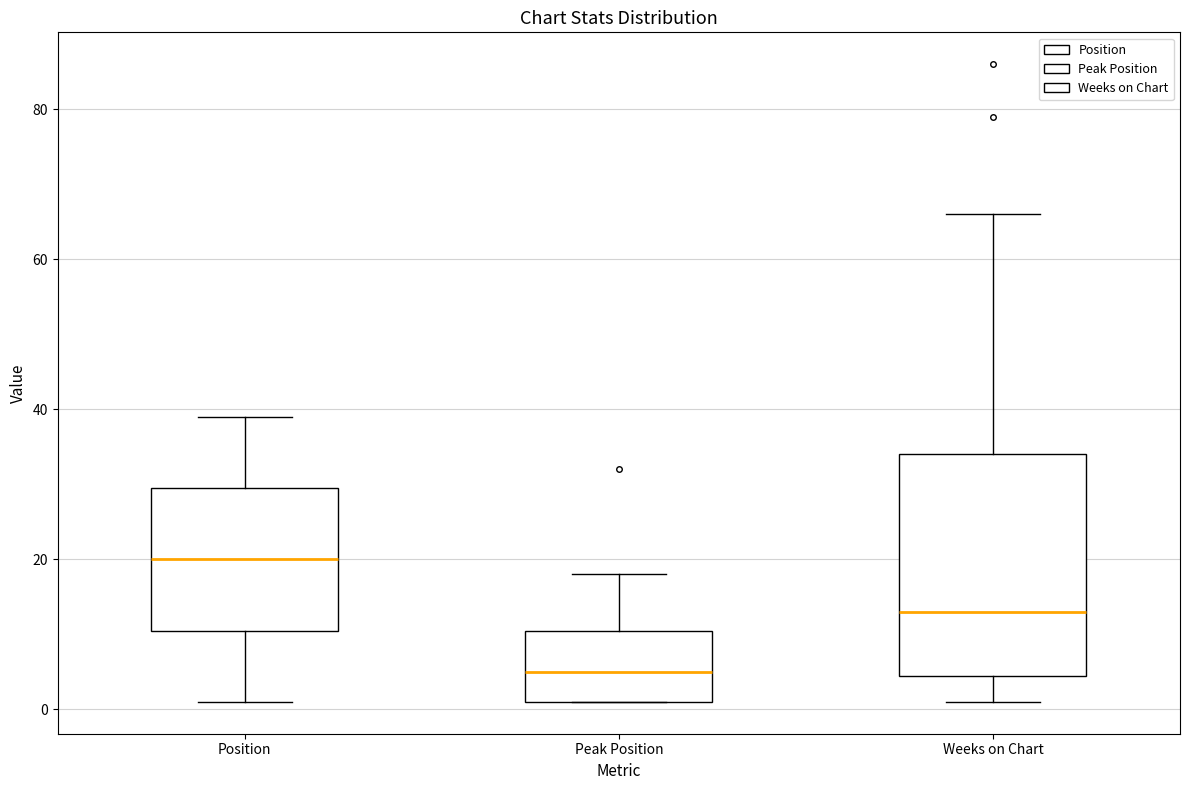

Which box has the lowest median line?

Peak Position